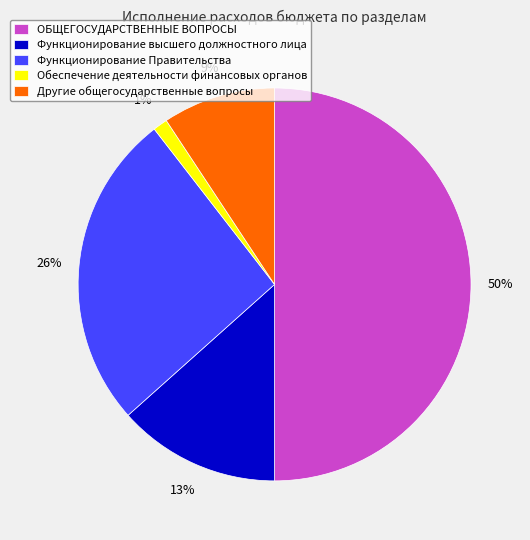

Between Функционирование Правительства and Функционирование высшего должностного лица, which is larger?

Функционирование Правительства